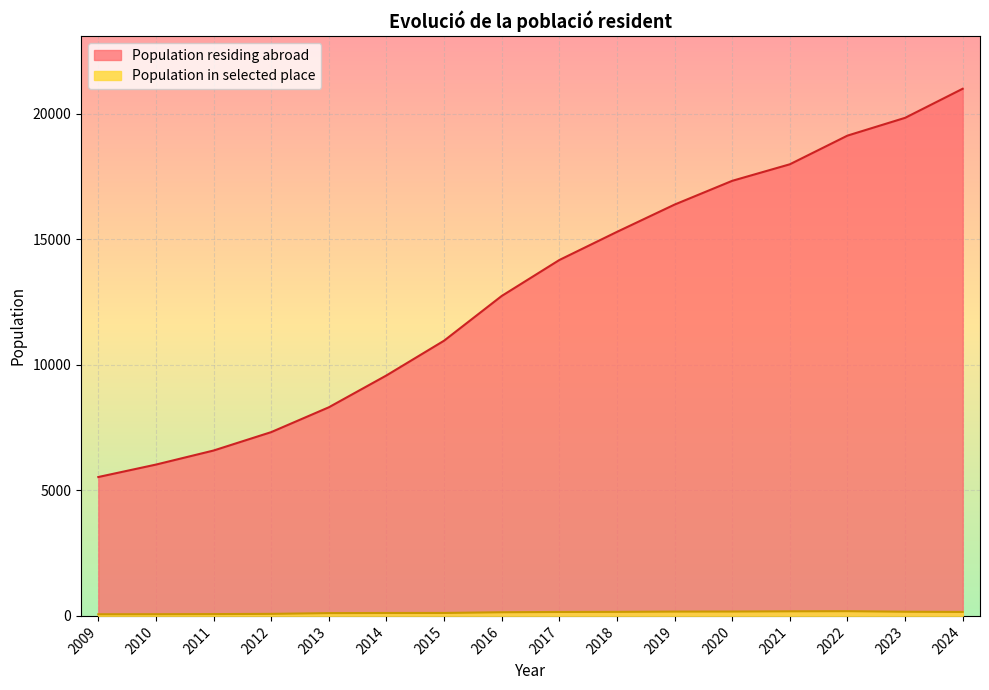

True or false: Population residing abroad has a value of 15296 at 2018.

True